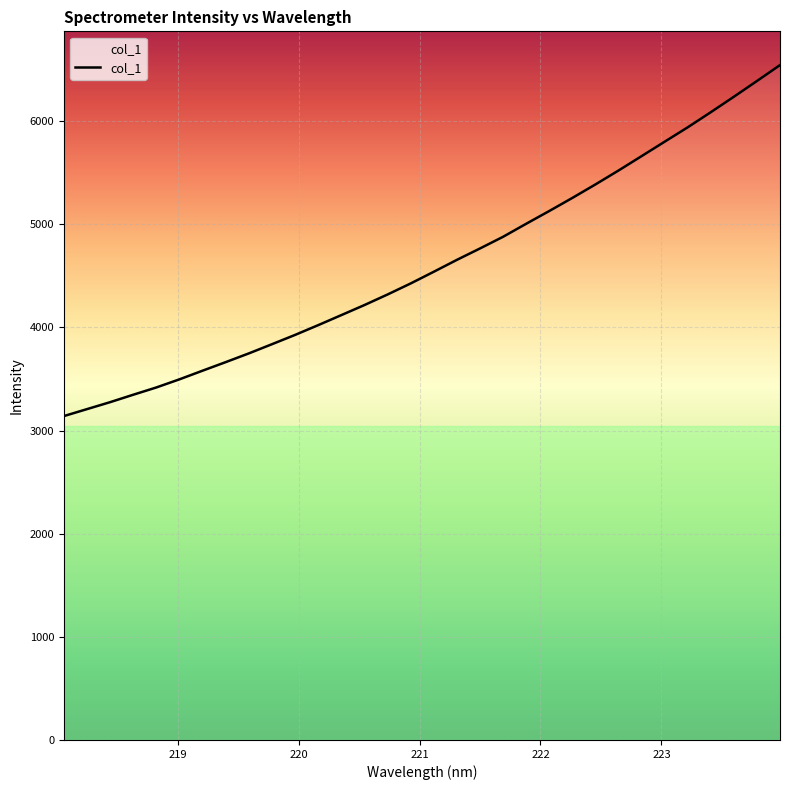

True or false: there are more than 1 points higher than both neighbors.

False